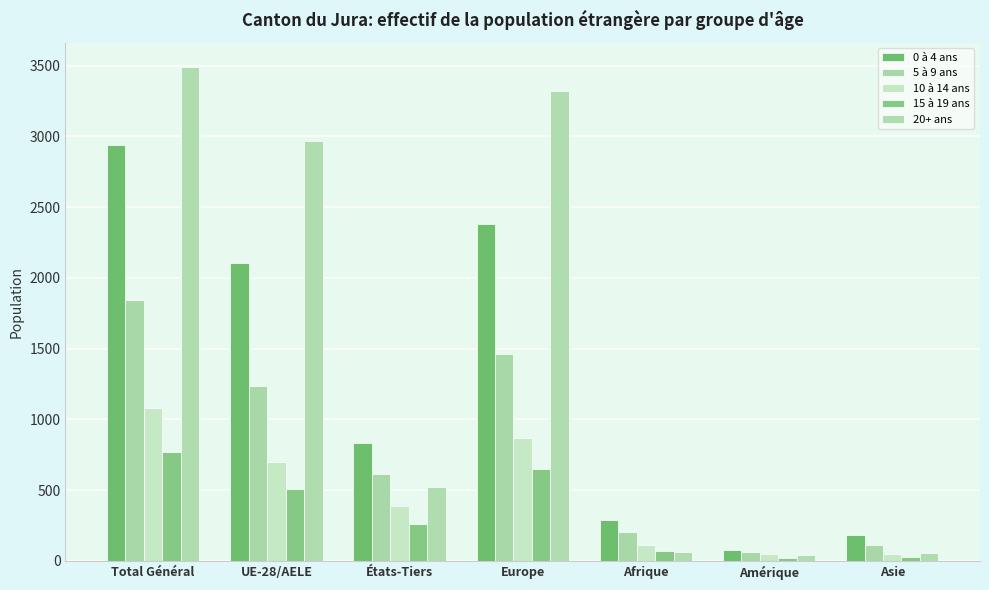

How many data points in 0 à 4 ans are less than 833?

3